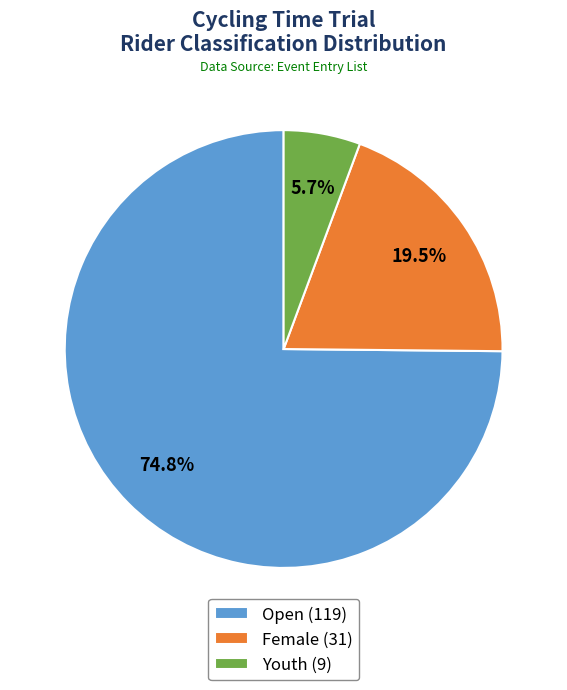

To the nearest percent, what is the difference between the largest and smallest slice percentages?

69%